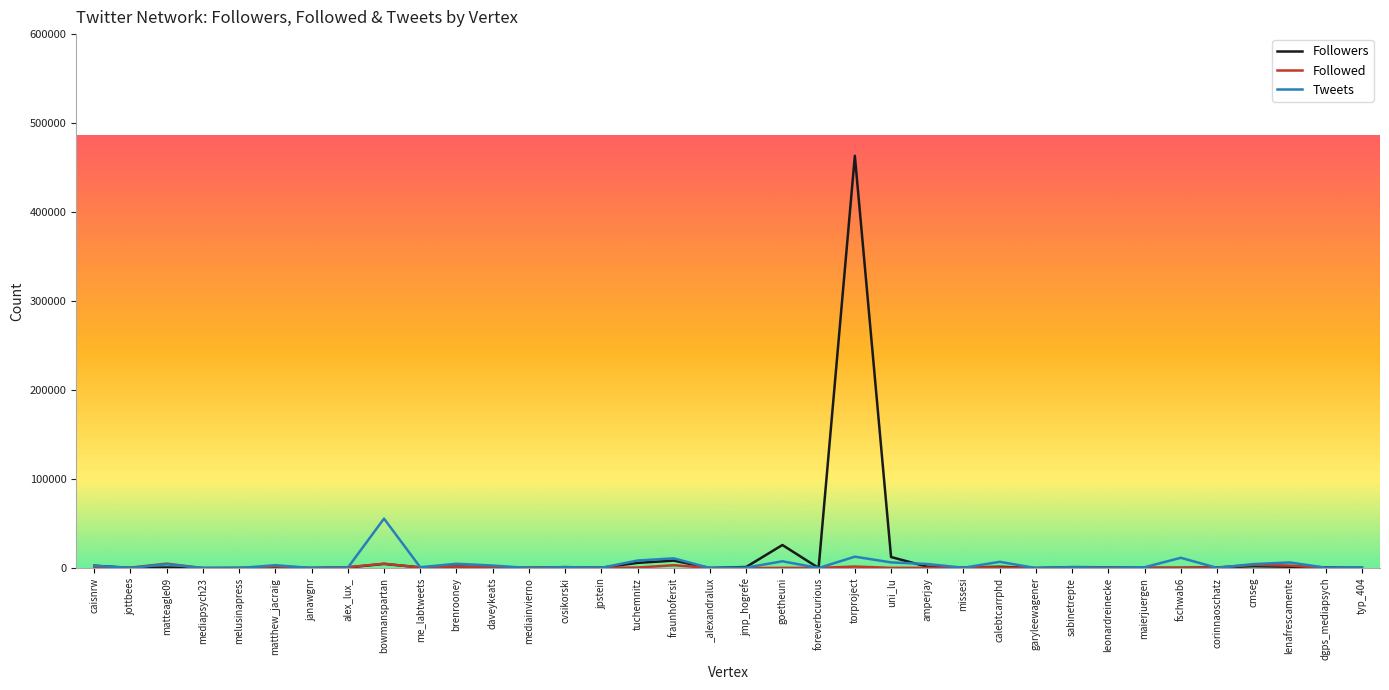

What is the maximum value shown in the chart?

463270